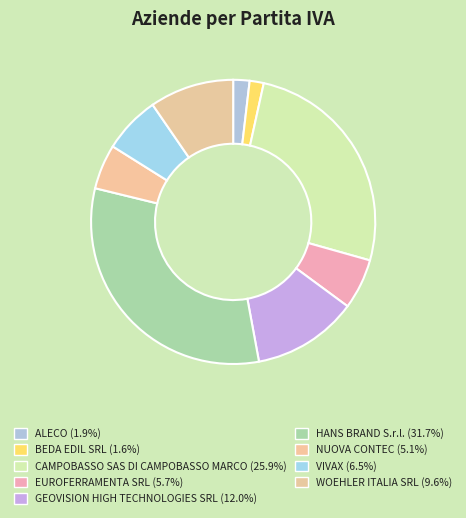

Which category has the biggest portion of the pie?

HANS BRAND S.r.l.